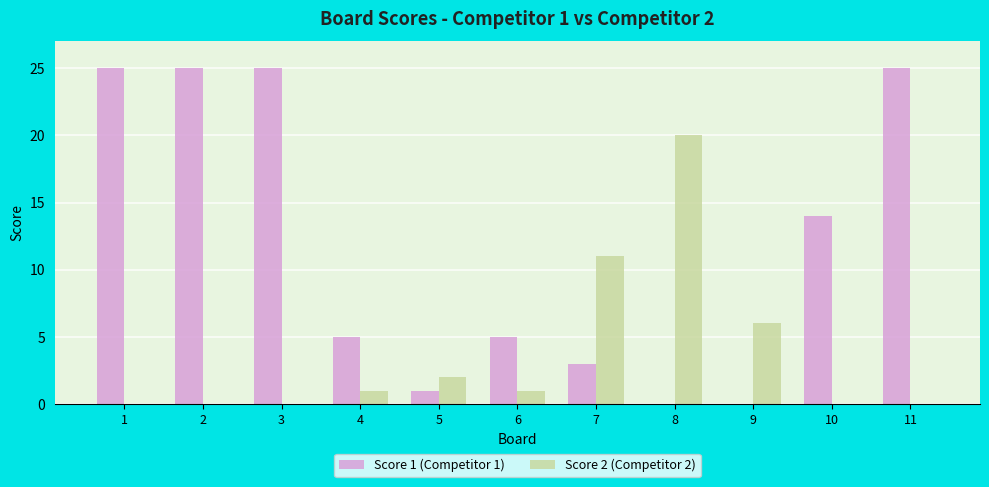

Which series has the largest total across all categories?

Score 1 (Competitor 1)